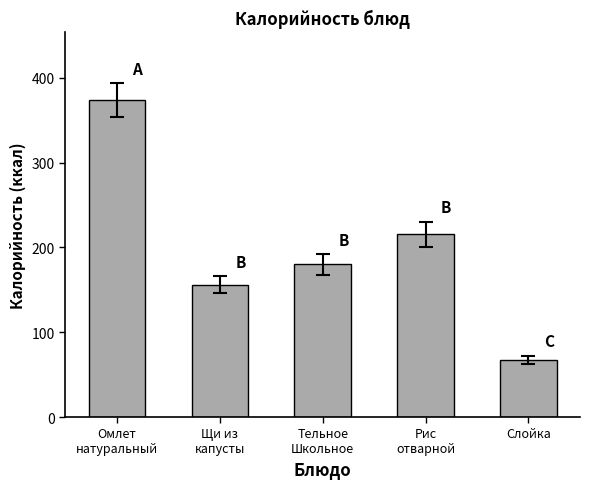

Which has a higher value, Щи из
капусты or Слойка?

Щи из
капусты